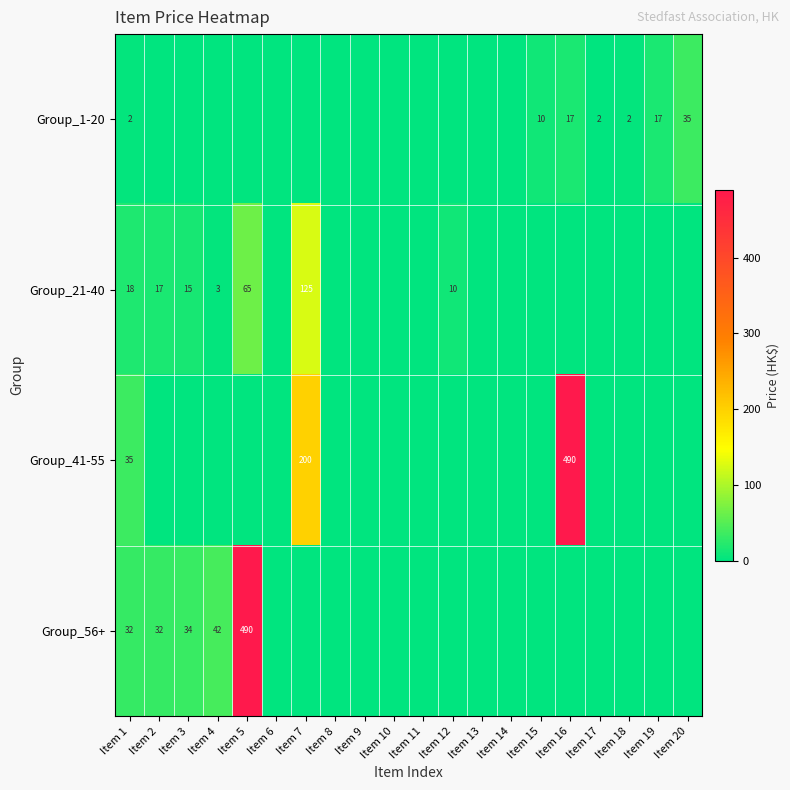

What is the spread (max minus min) of values at Item 15?

10.0